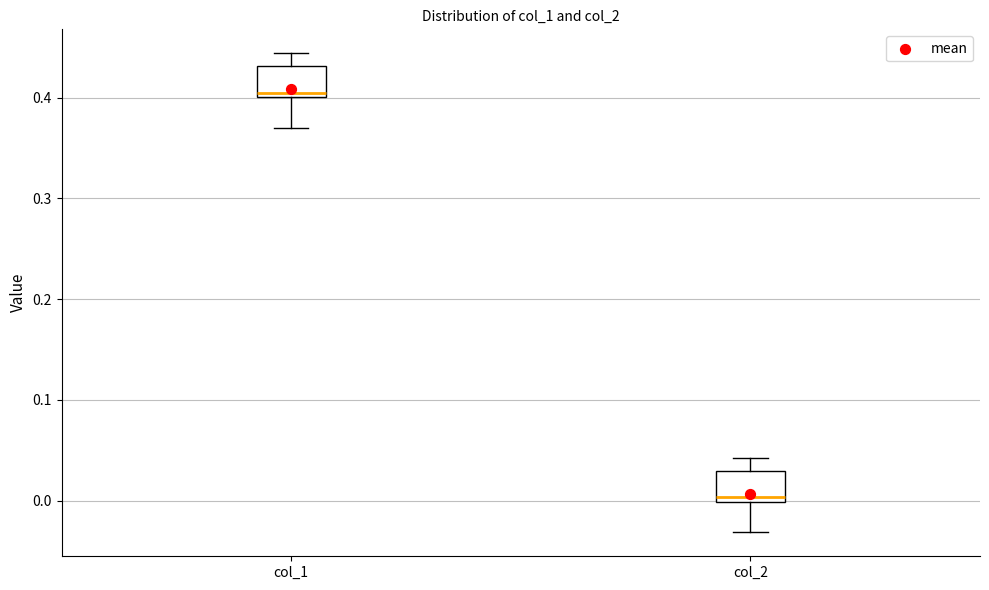

Reading left to right, transcribe this box plot: for each box, give where its median line is, the range the box spans, and where its two whiskers end, as read against the y-axis. The values are not printed on the chart, so give them approximately, as read against the axis.

col_1: median 0.40 (just above the box's lower edge), box 0.40 to 0.43, whiskers 0.37 to 0.44
col_2: median 0.00 (just above the box's lower edge), box 0.00 to 0.03, whiskers -0.03 to 0.04